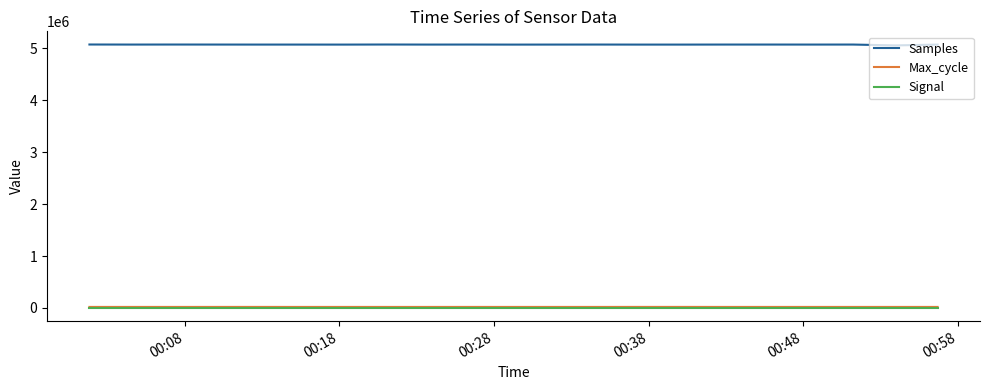

What is the maximum value shown in the chart?

5076264